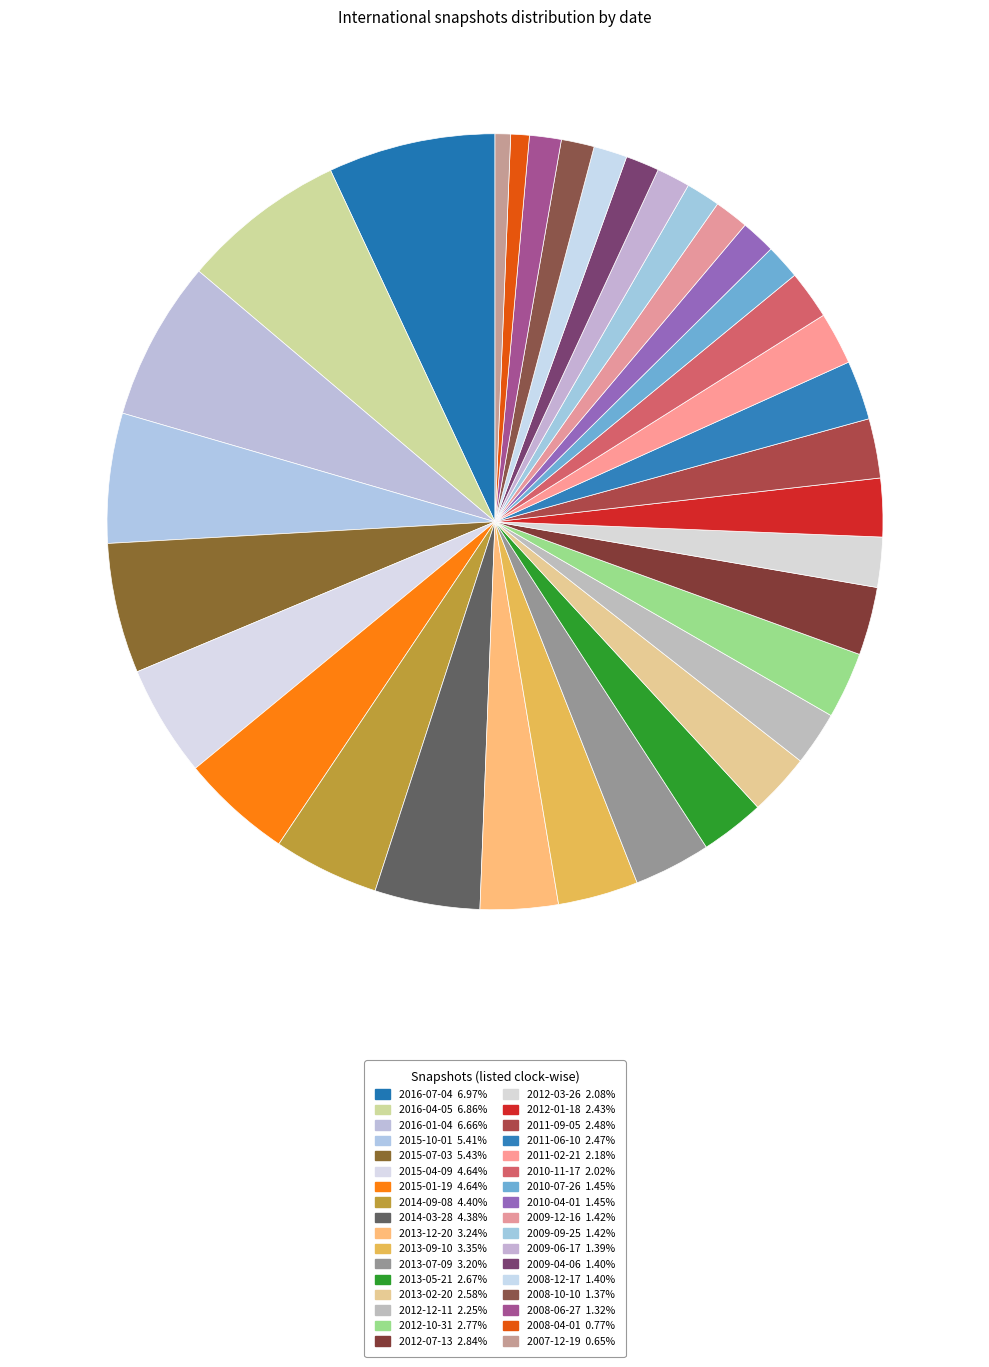

Count the number of slices in the pie.

34